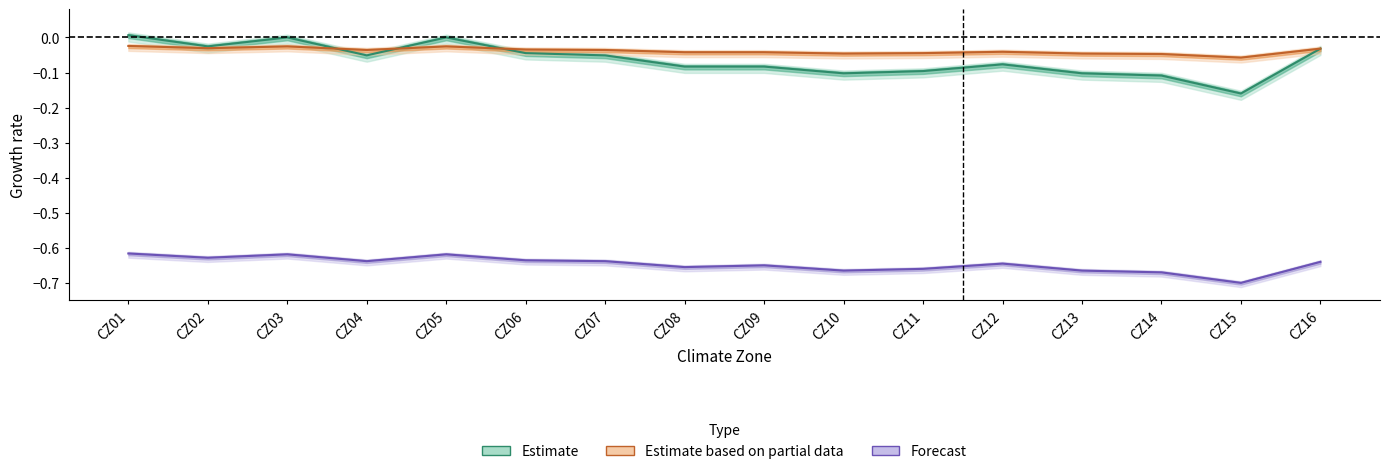

Is the value of Estimate at CZ01 greater than the value of Forecast at CZ04?

Yes